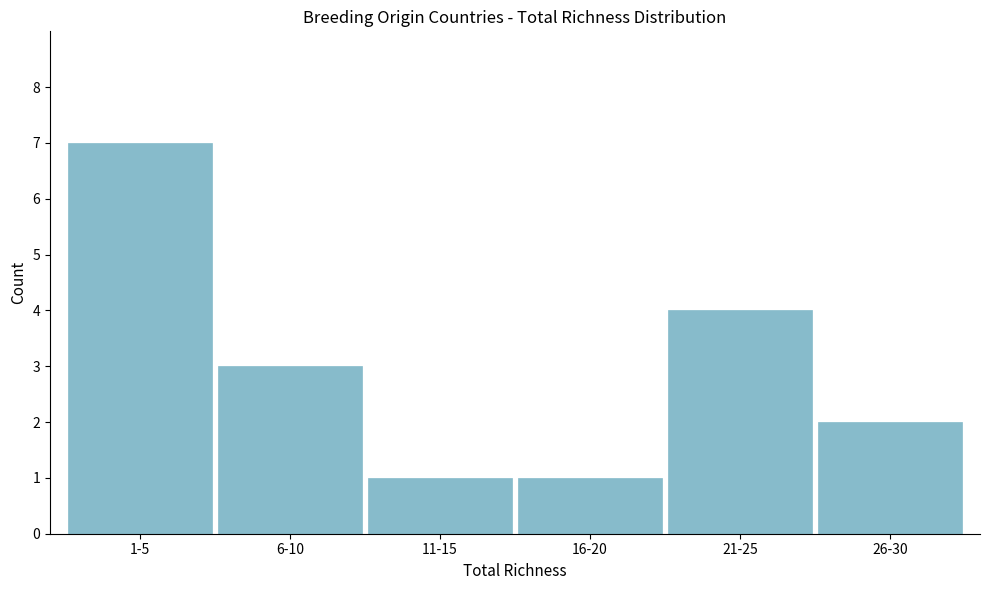

Reading right to left, list all the values displayed in this chart.

26-30=2	21-25=4	16-20=1	11-15=1	6-10=3	1-5=7